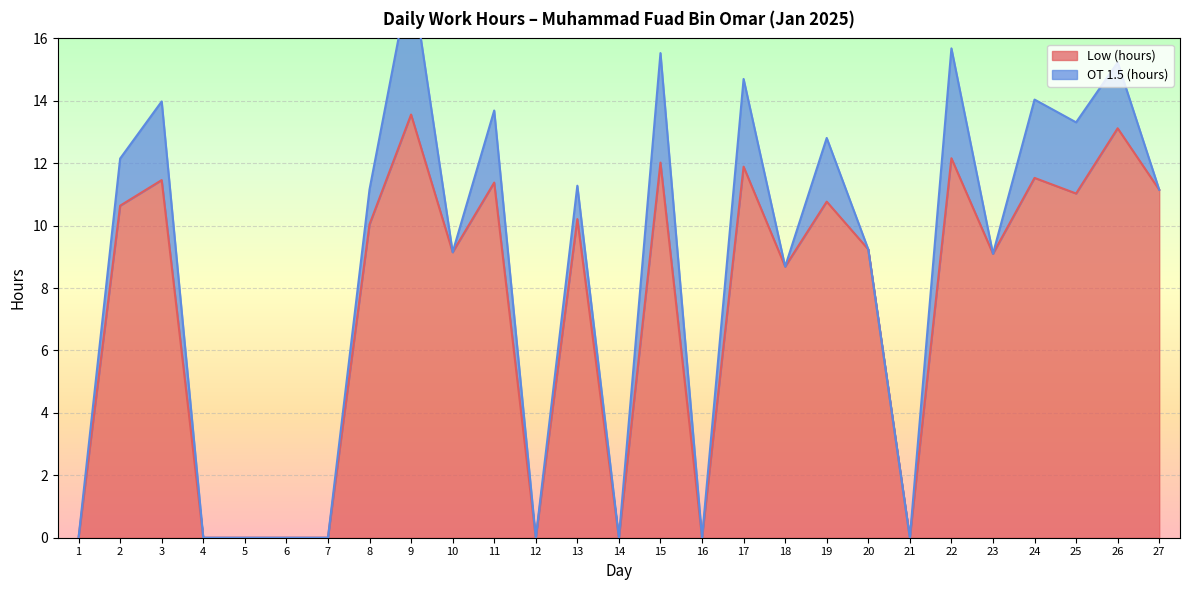

What is the greatest value displayed?

13.6